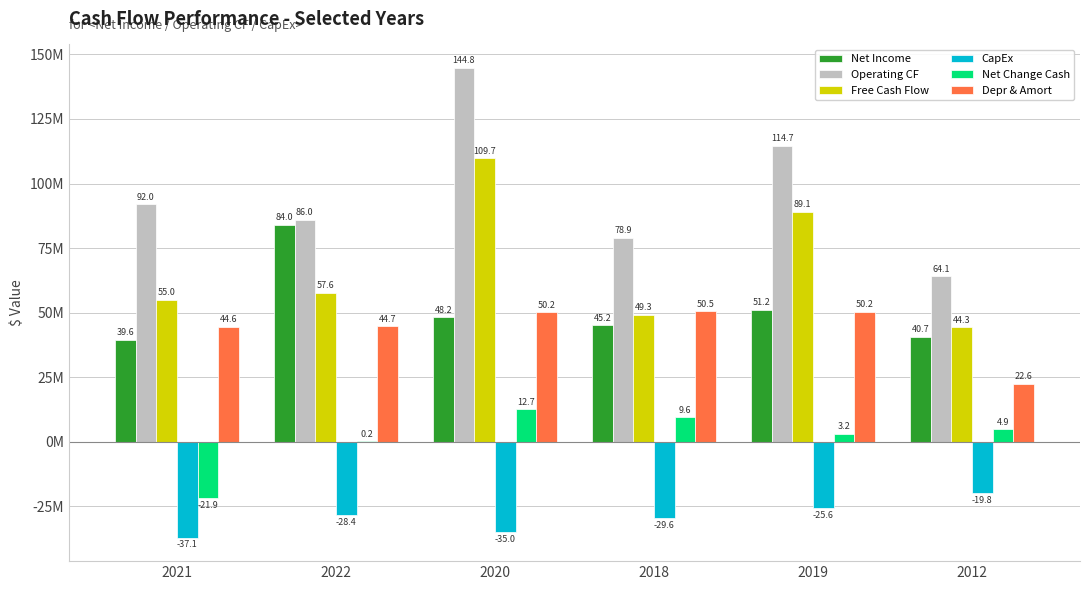

What is the sum of the CapEx values at 2020 and 2018?

-64656000